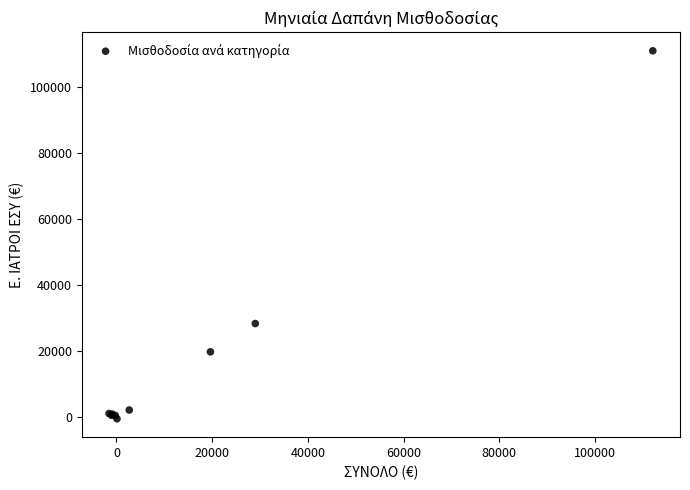

What Y value in the scatter plot is closest to 55225?

28245.5